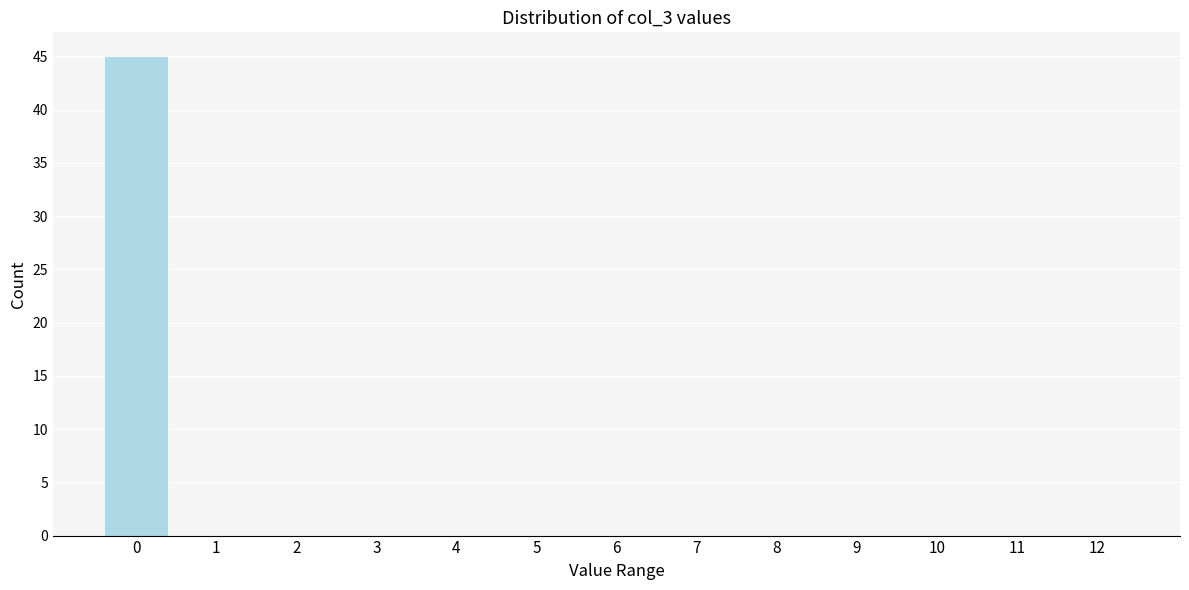

Reading right to left, transcribe all the data shown in this chart.

12=0	11=0	10=0	9=0	8=0	7=0	6=0	5=0	4=0	3=0	2=0	1=0	0=45